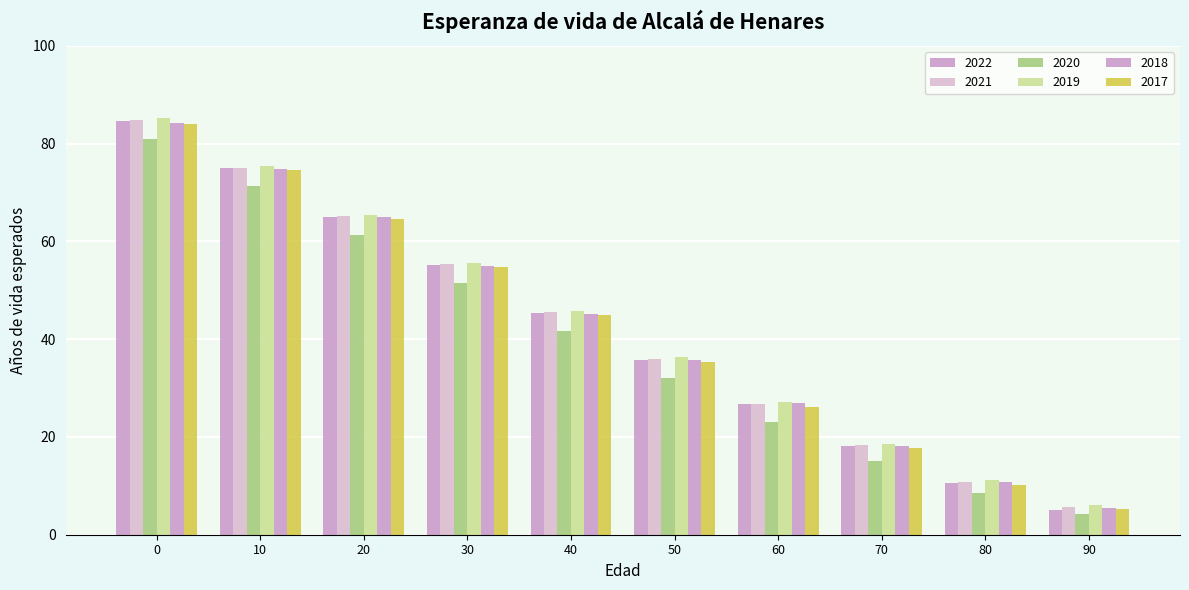

Are the bars grouped side by side (vs. stacked)?

Yes